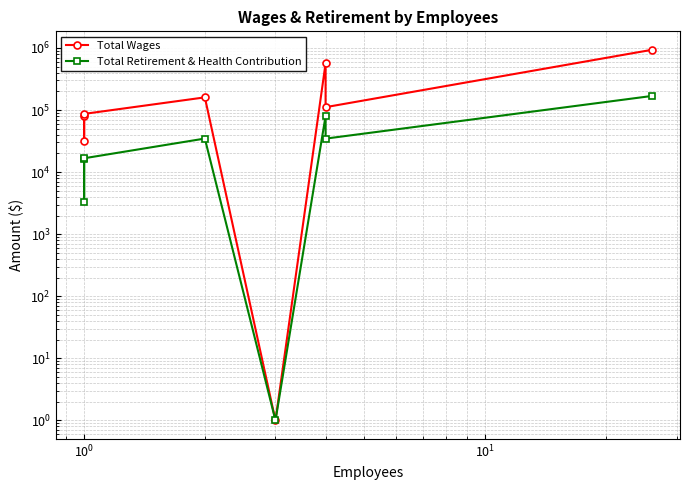

True or false: Total Wages and Total Retirement & Health Contribution intersect in this chart.

False